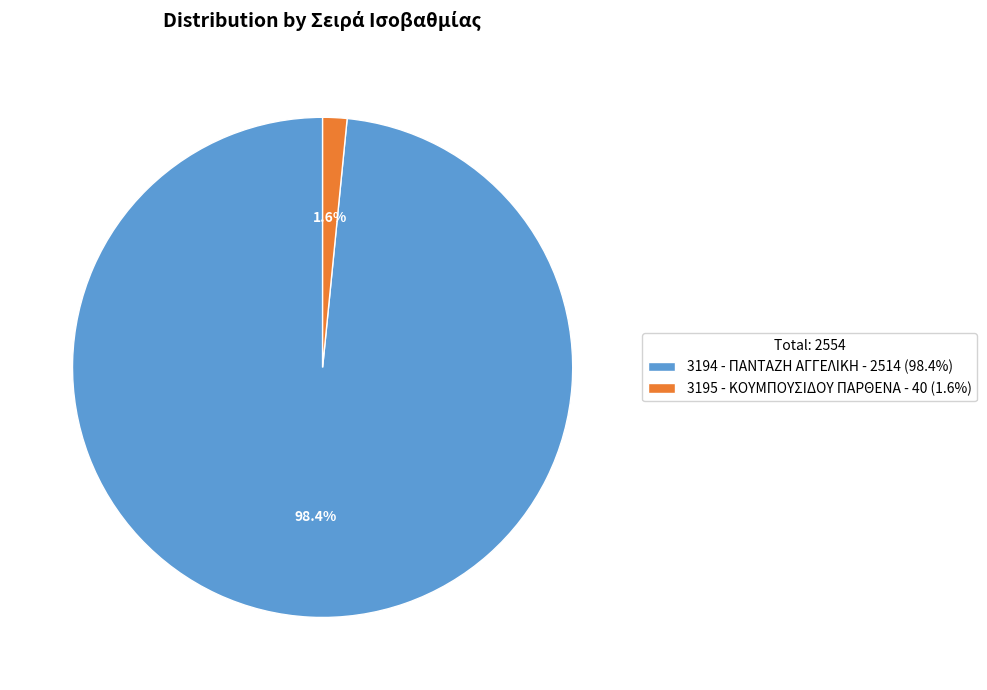

Which slice is the smallest?

3195 - ΚΟΥΜΠΟΥΣΙΔΟΥ ΠΑΡΘΕΝΑ